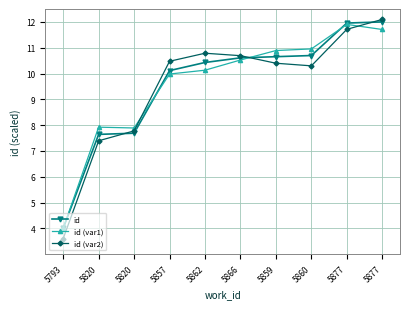

Is this an area chart (filled region under the line)?

No